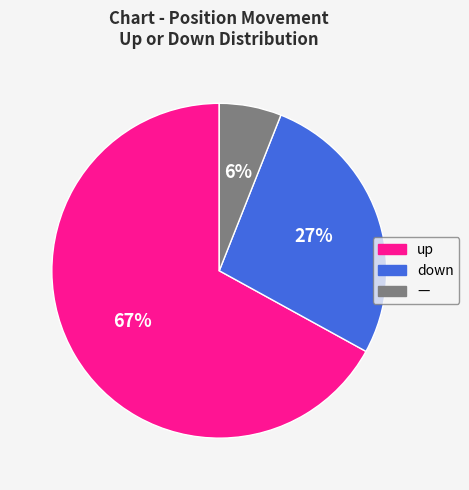

To the nearest percent, what is the average slice percentage?

33%